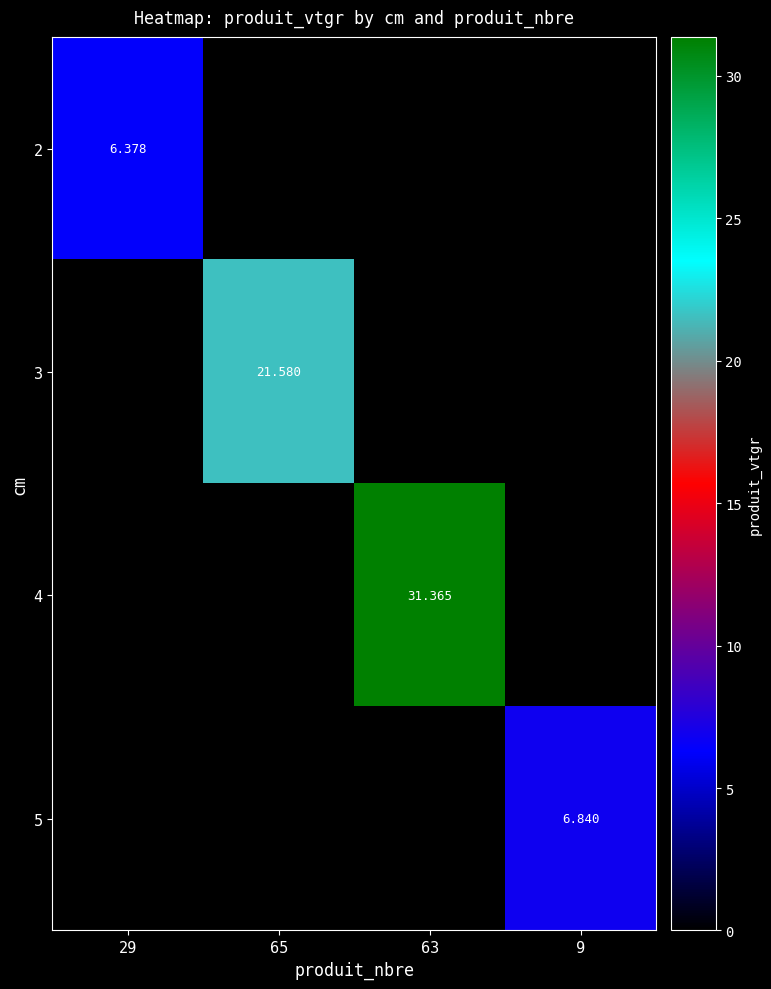

Is the value of 4 at 29 greater than the value of 3 at 65?

No